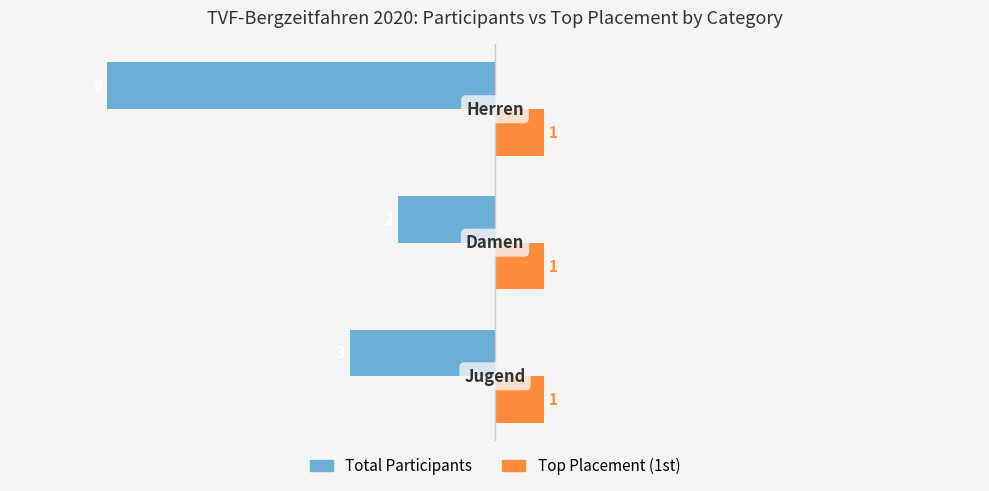

What is the minimum value shown in the chart?

-8